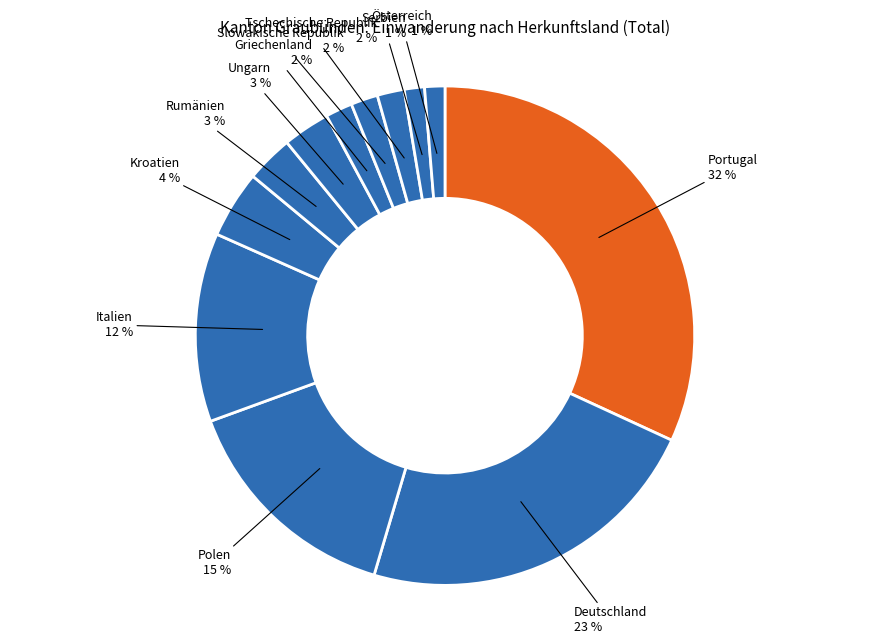

To the nearest percent, what is the average slice percentage?

8%